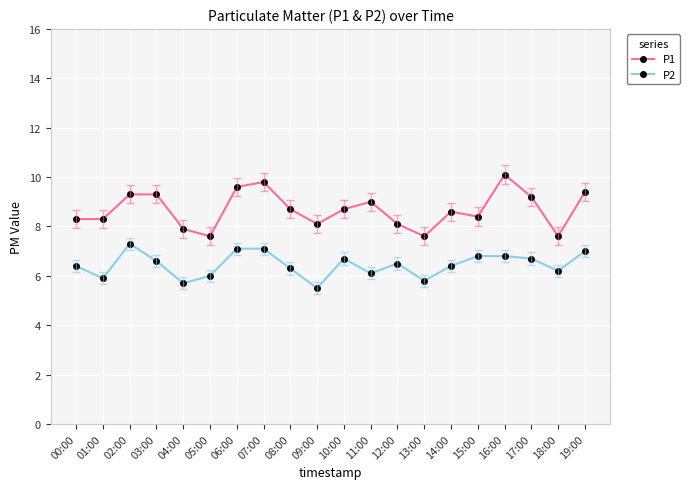

True or false: P1 and P2 intersect in this chart.

False